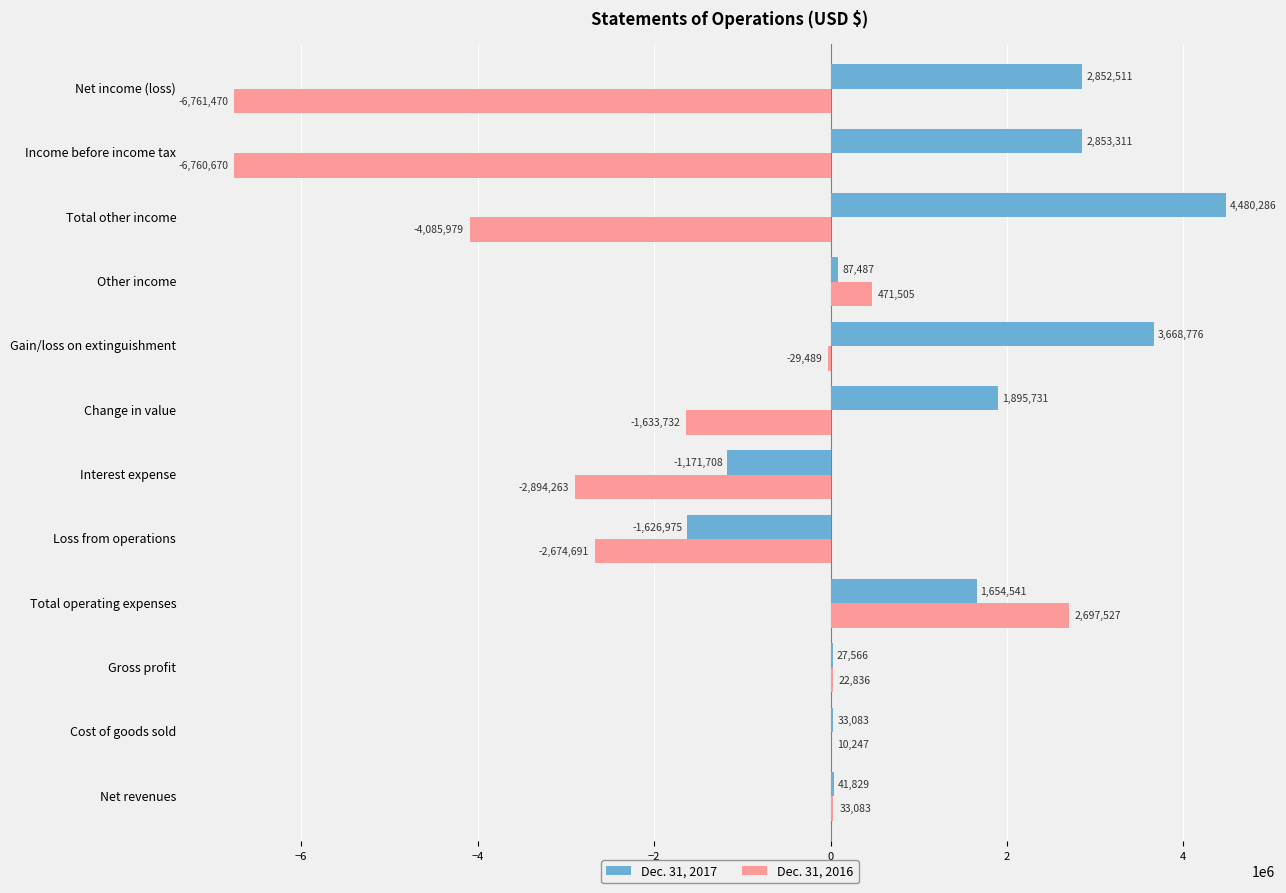

Which series changed the most between Loss from operations and Gain/loss on extinguishment?

Dec. 31, 2017